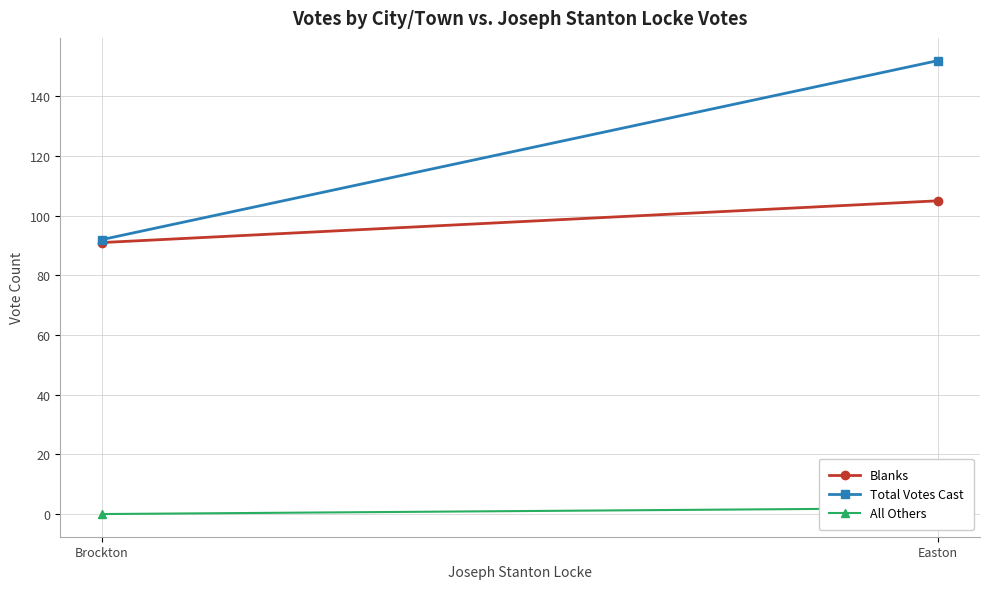

Between Brockton and Easton, which series saw the biggest shift?

Total Votes Cast